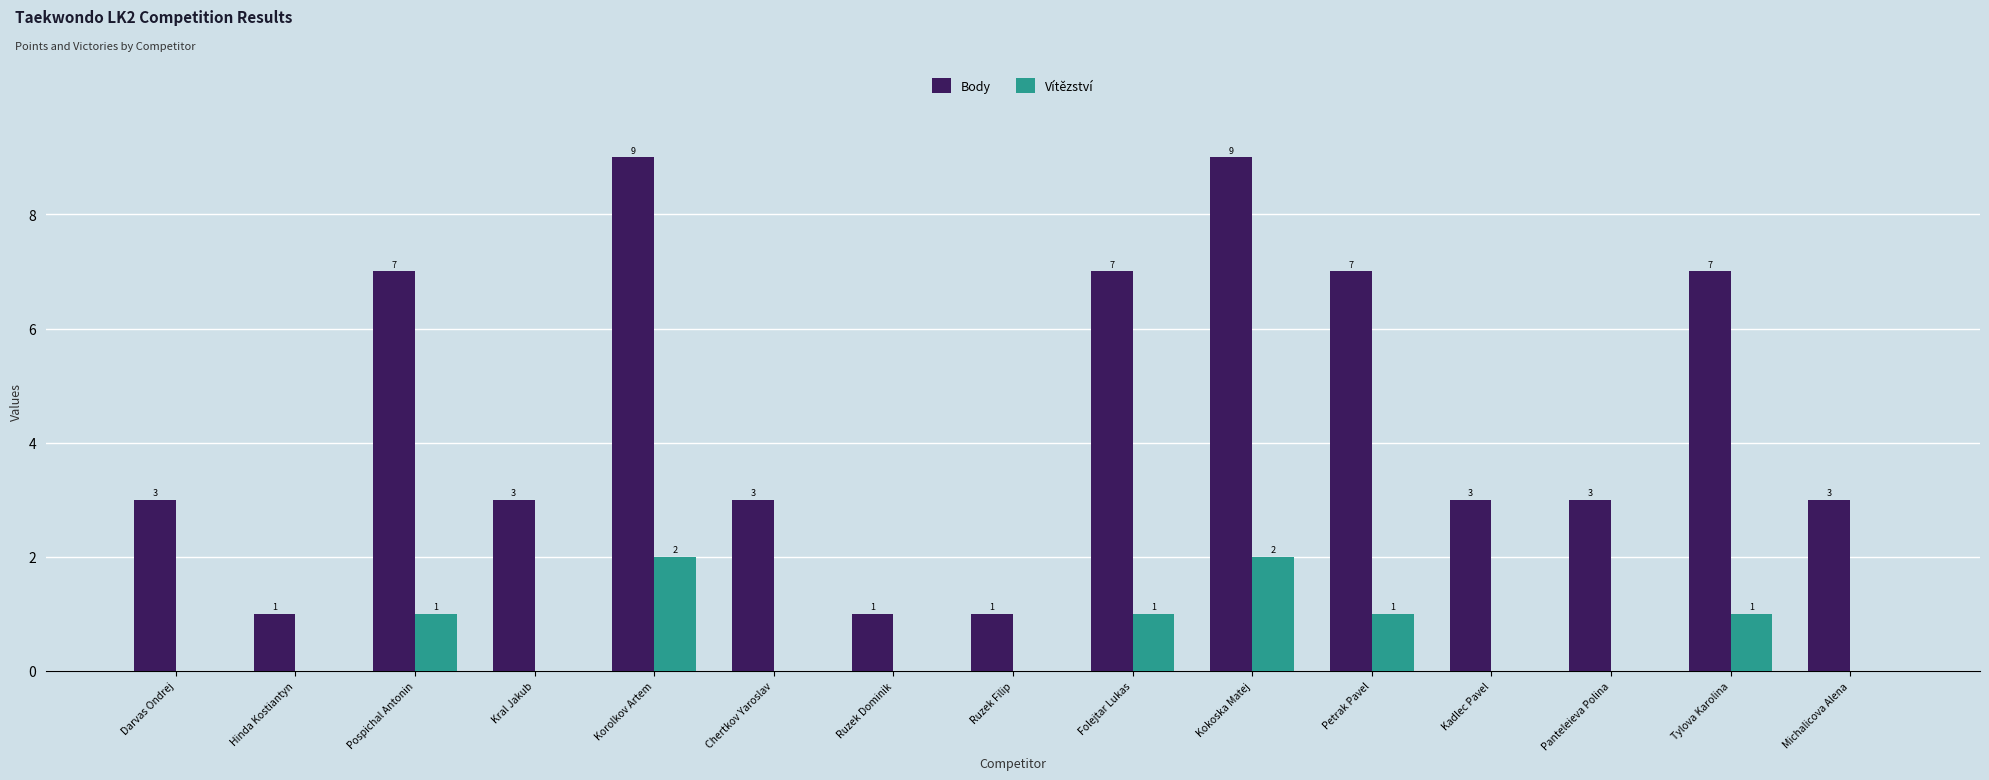

How many groups of bars are there?

15